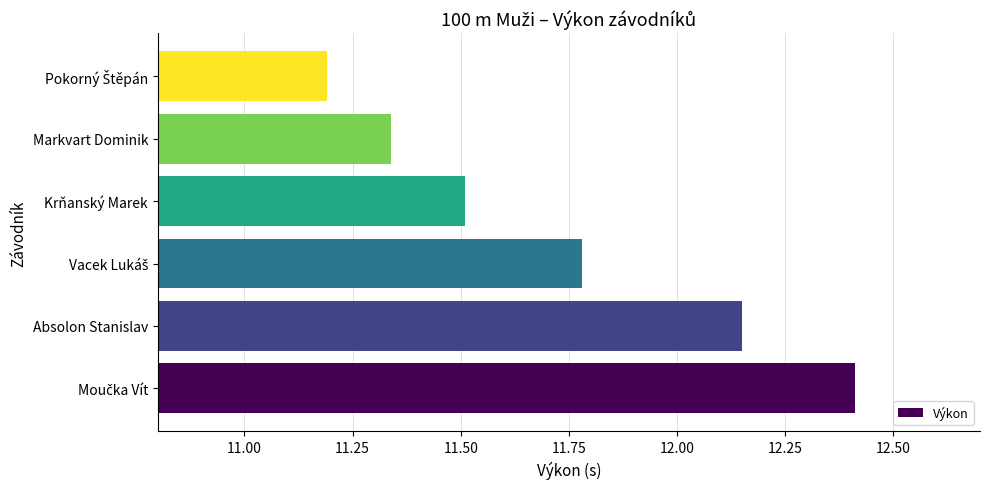

What is the change in value from Absolon Stanislav to Krňanský Marek?

-0.6